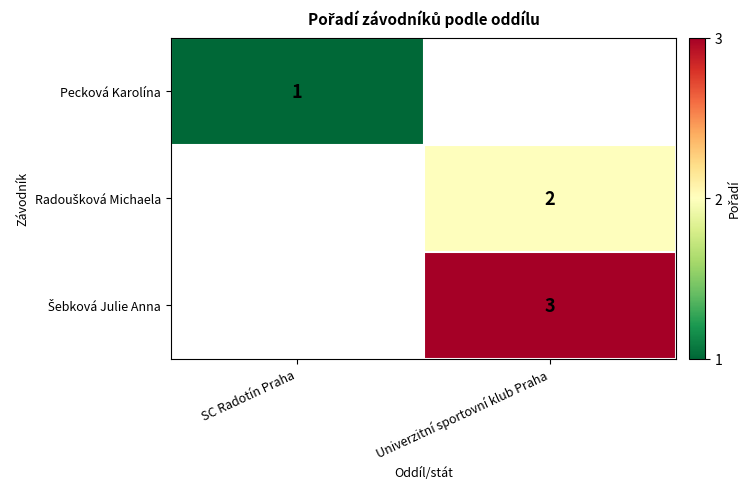

The value of Pecková Karolína at SC Radotín Praha is 1. True or false?

True